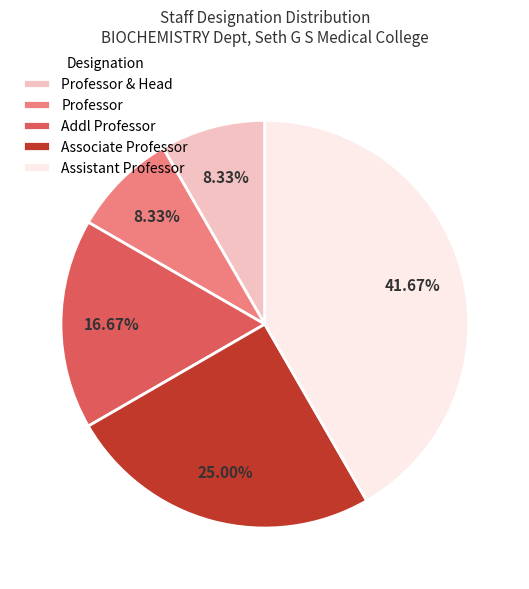

Combined, do Professor and Associate Professor account for over 50%?

No